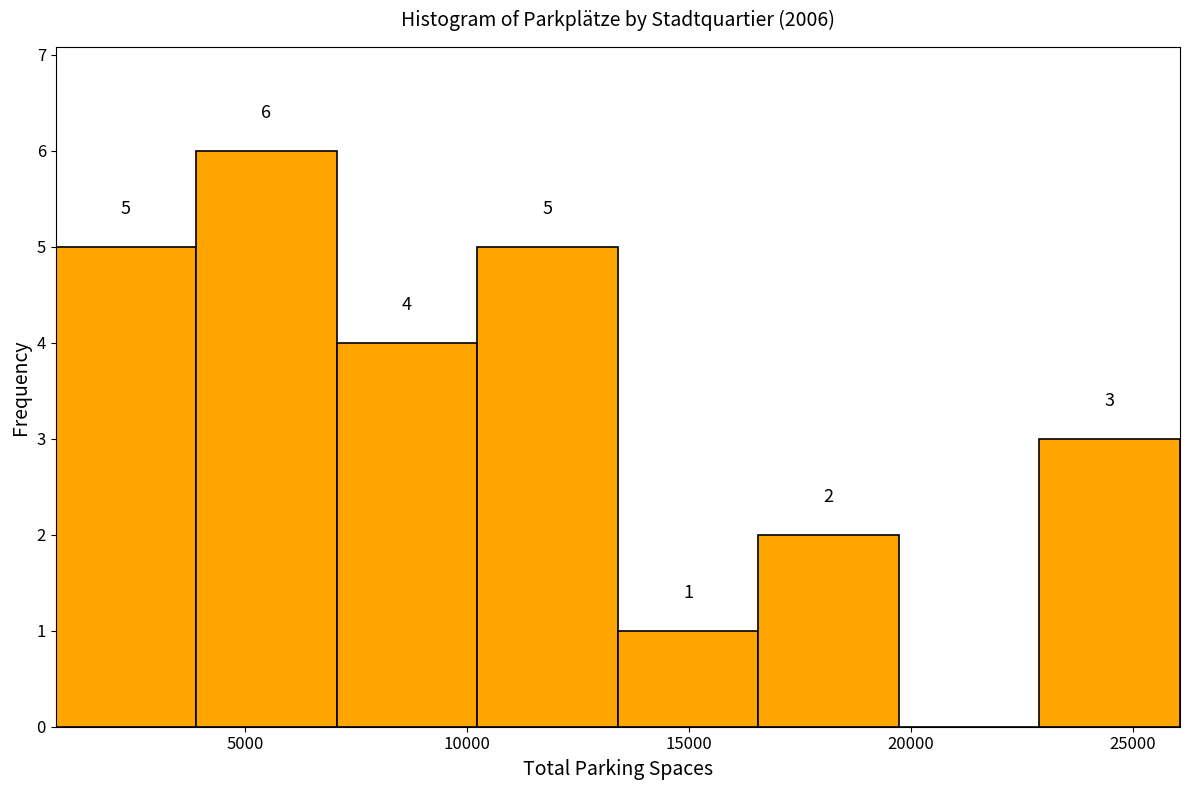

Over which range of the x-axis is the bar tallest?

4000 to 7000